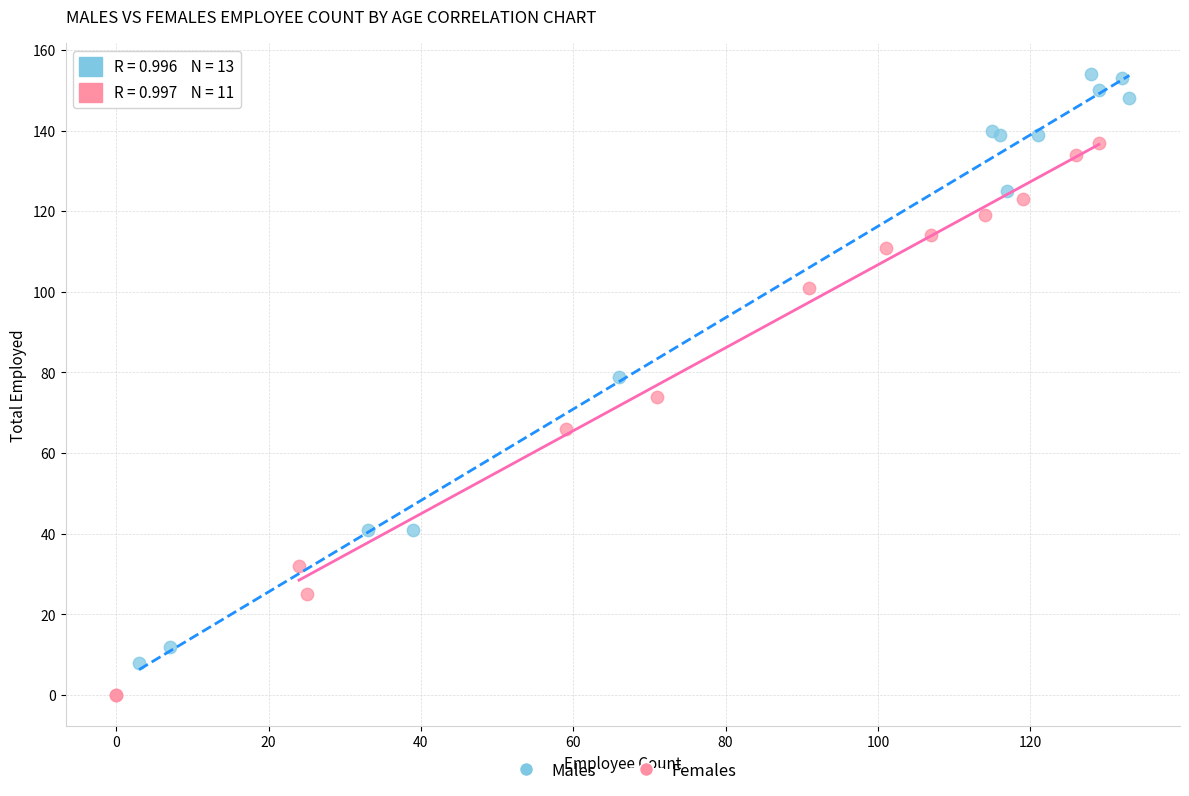

Which series has the widest spread of Y values?

Males